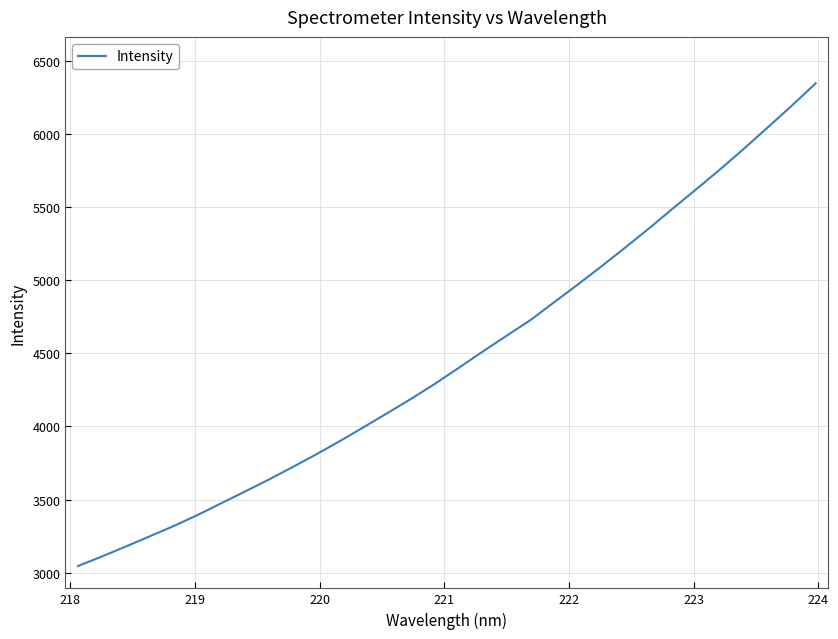

Is this an area chart (filled region under the line)?

No